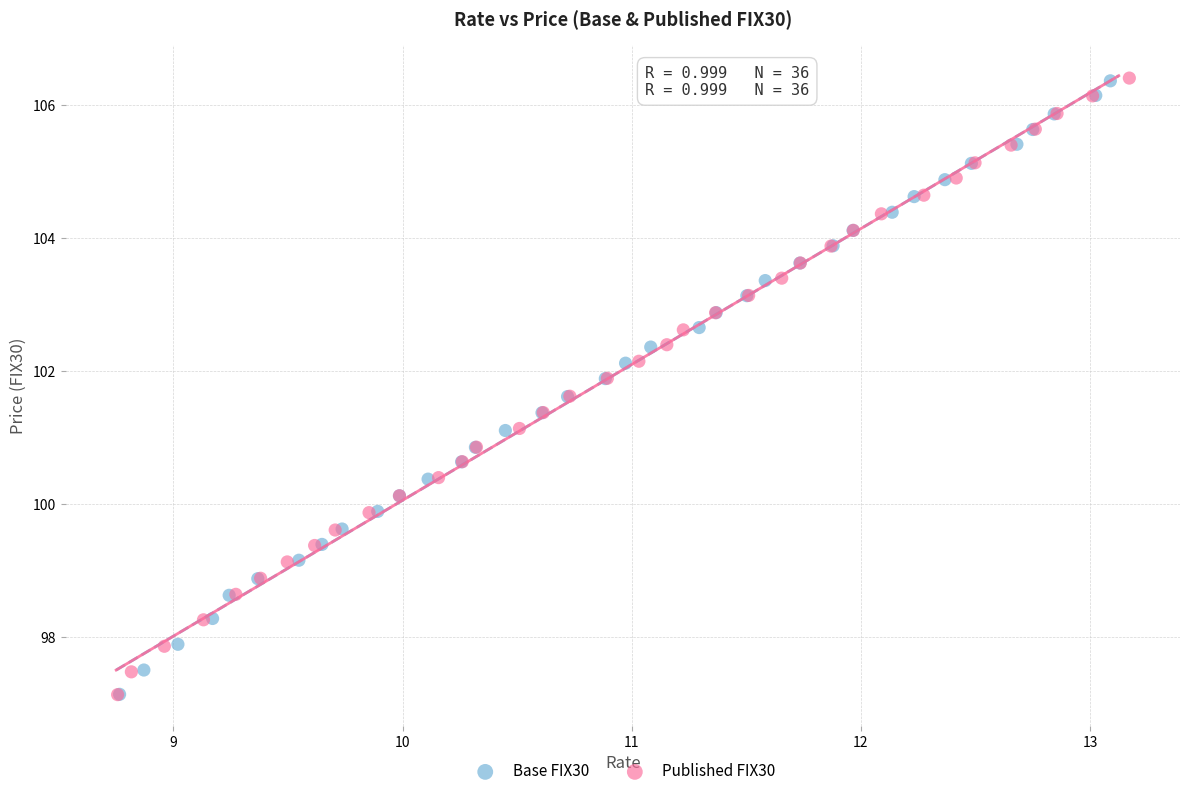

Which series has the widest spread of Y values?

Published FIX30